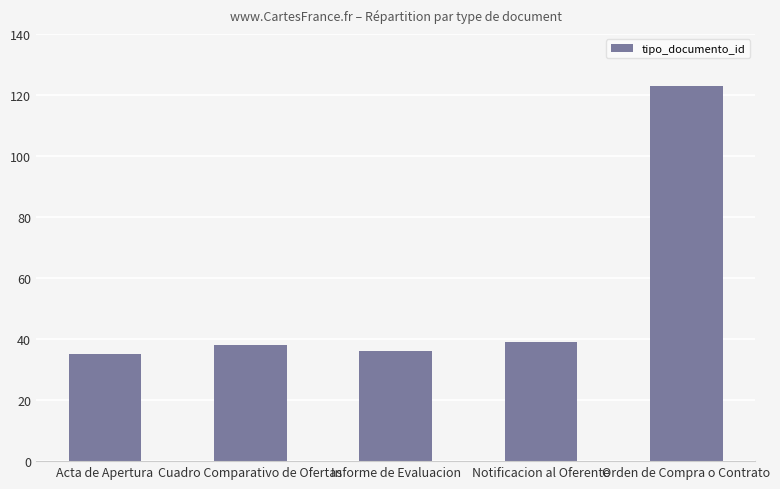

What is the sum of the values at Orden de Compra o Contrato and Informe de Evaluacion?

159